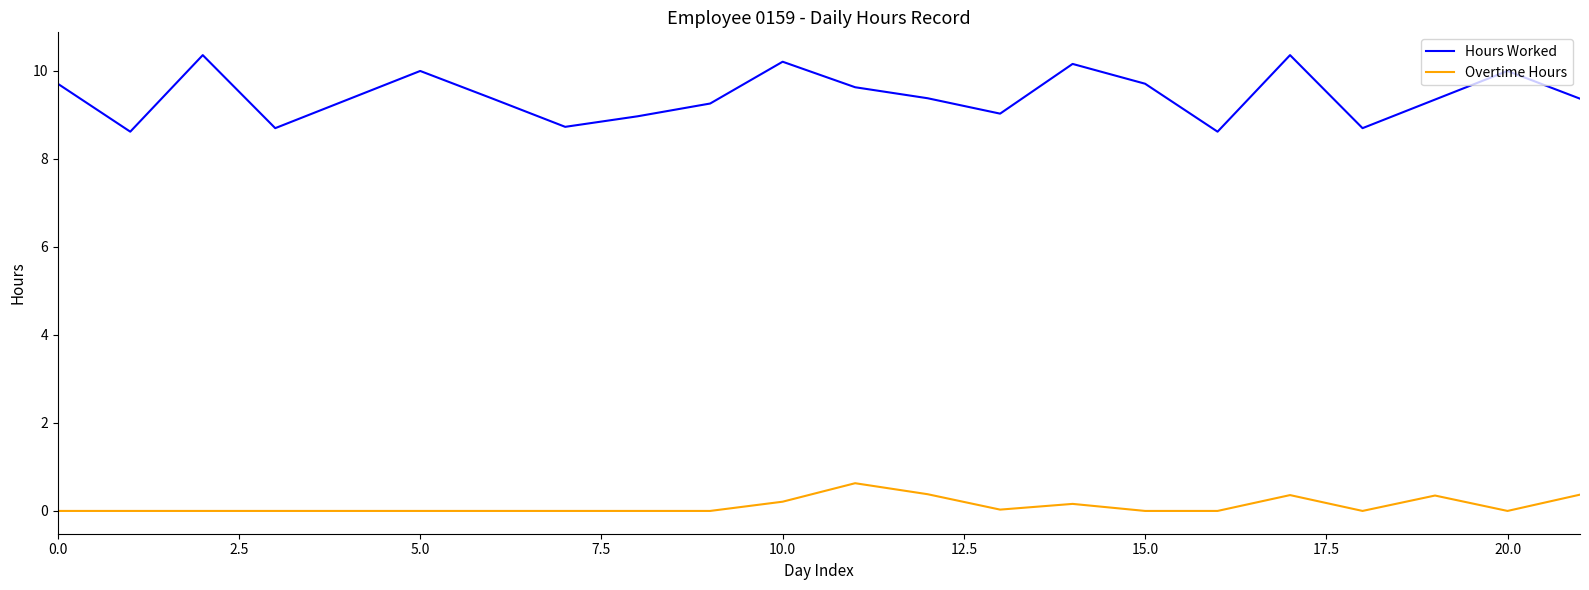

True or false: Overtime Hours and Hours Worked cross at least once.

False